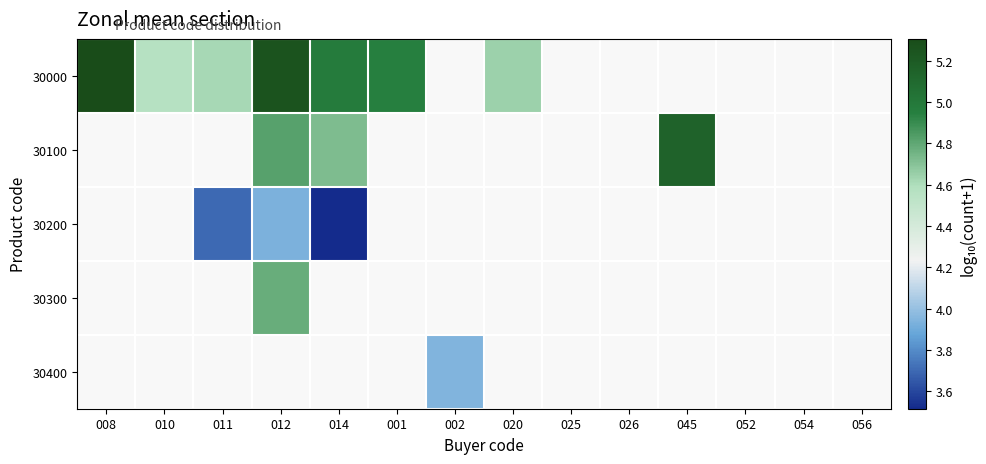

What is the minimum value shown in the chart?

3.5